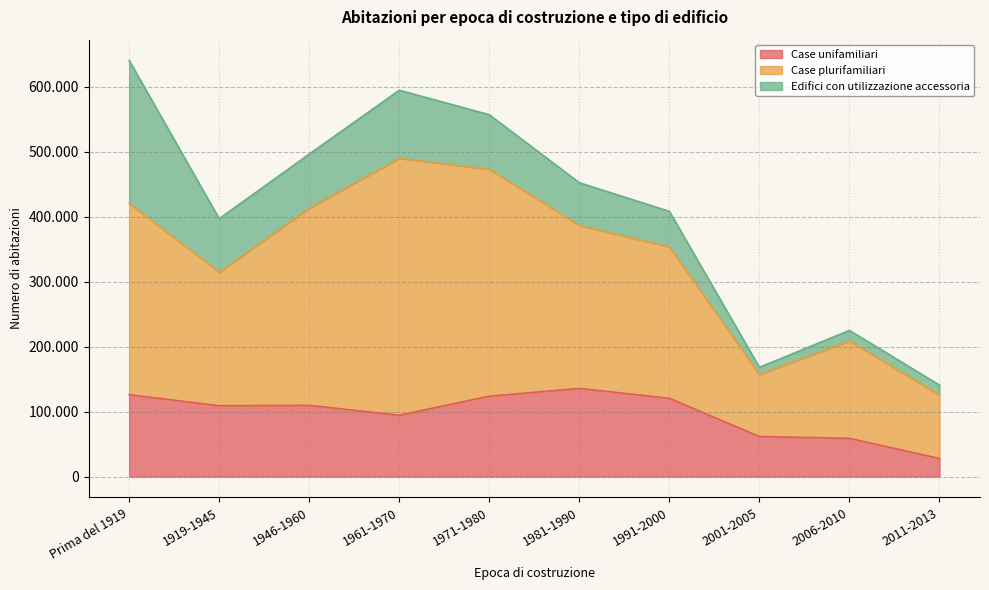

Does the chart have visible grid lines?

Yes